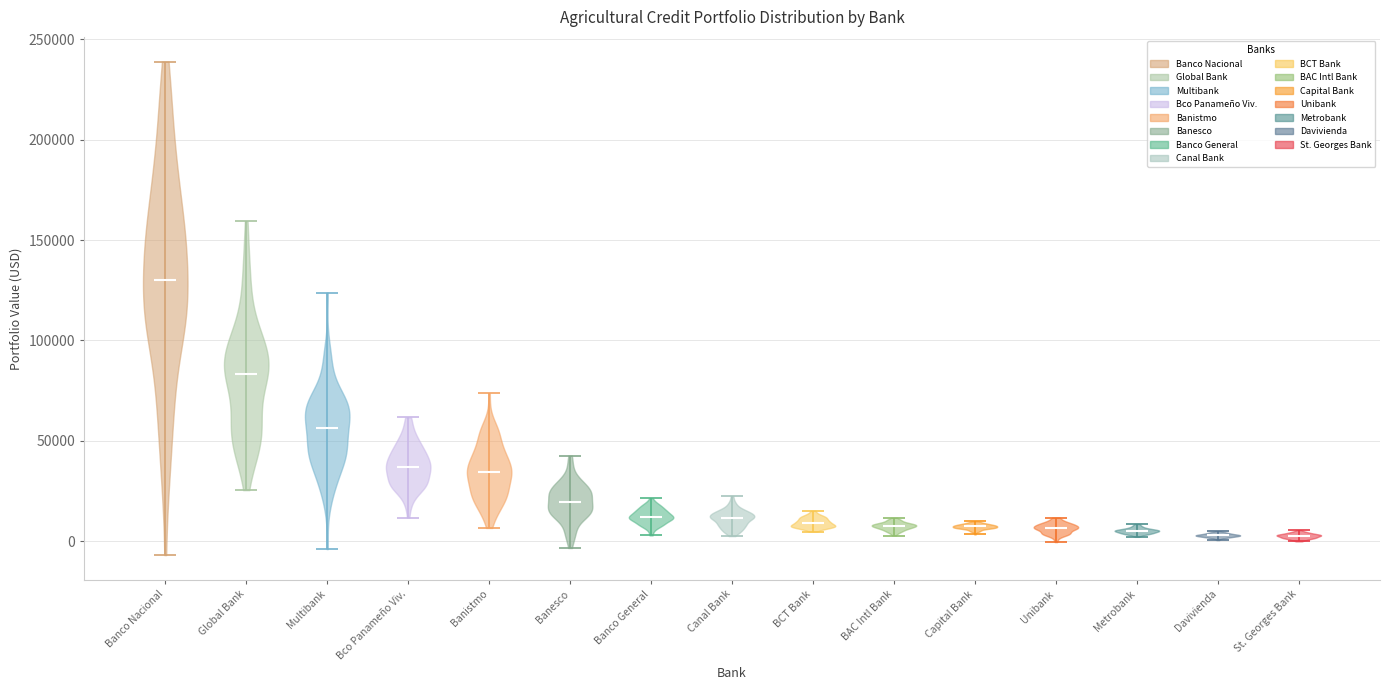

Reading left to right, read every violin against the y-axis: where its median line is, and the lowest and highest points it reaches. The values are not printed on the chart, so give them approximately, as read against the axis.

Banco Nacional: median line 130000, lowest point -5000, highest point 240000
Global Bank: median line 85000, lowest point 25000, highest point 160000
Multibank: median line 55000, lowest point -5000, highest point 125000
Bco Panameño Viv.: median line 35000, lowest point 10000, highest point 60000
Banistmo: median line 35000, lowest point 5000, highest point 75000
Banesco: median line 20000, lowest point -5000, highest point 45000
Banco General: median line 10000, lowest point 5000, highest point 20000
Canal Bank: median line 10000, lowest point 5000, highest point 25000
BCT Bank: median line 10000, lowest point 5000, highest point 15000
BAC Intl Bank: median line 10000, lowest point 5000, highest point 10000
Capital Bank: median line 5000, lowest point 5000, highest point 10000
Unibank: median line 5000, lowest point 0, highest point 10000
Metrobank: median line 5000, lowest point 0, highest point 10000
Davivienda: median line 5000, lowest point 0, highest point 5000
St. Georges Bank: median line 5000, lowest point 0, highest point 5000